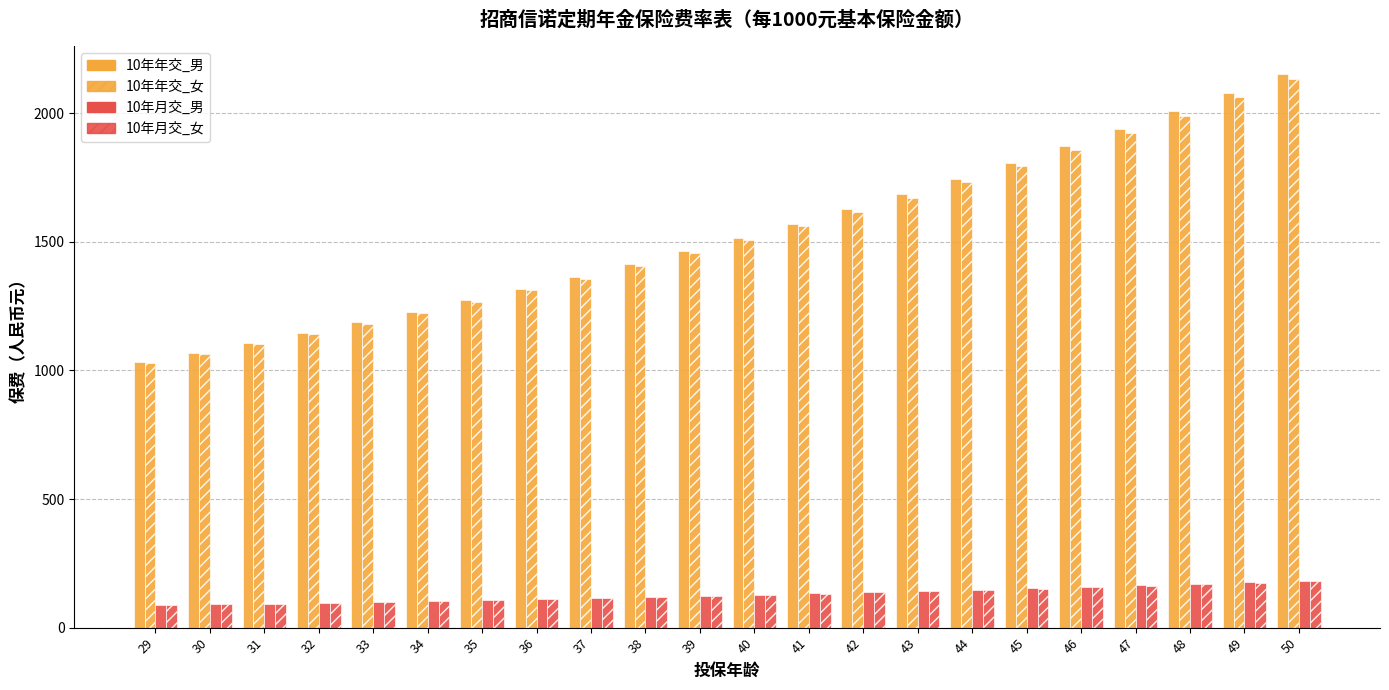

What is the sum of the 10年月交_女 values at 48 and 34?

272.1